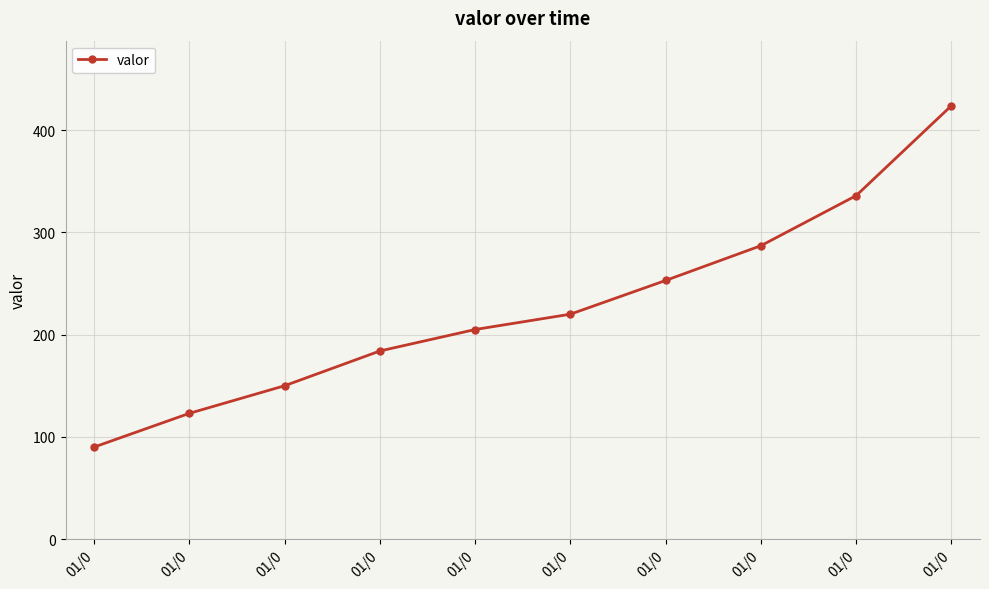

How many data points does each series have?

10